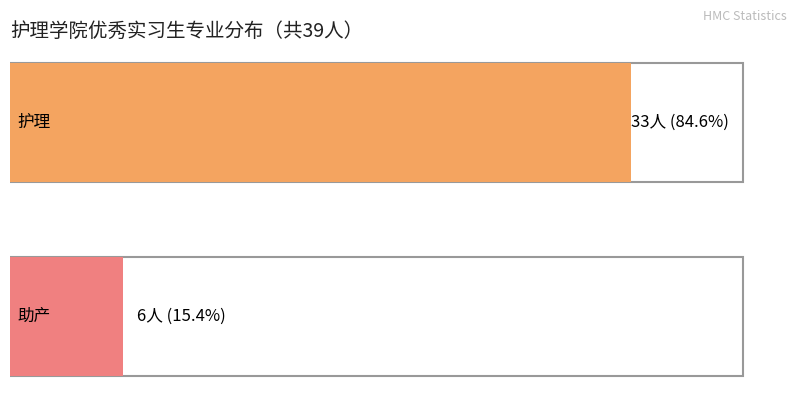

Reading left to right, transcribe all the data shown in this chart.

counts=33	1=6